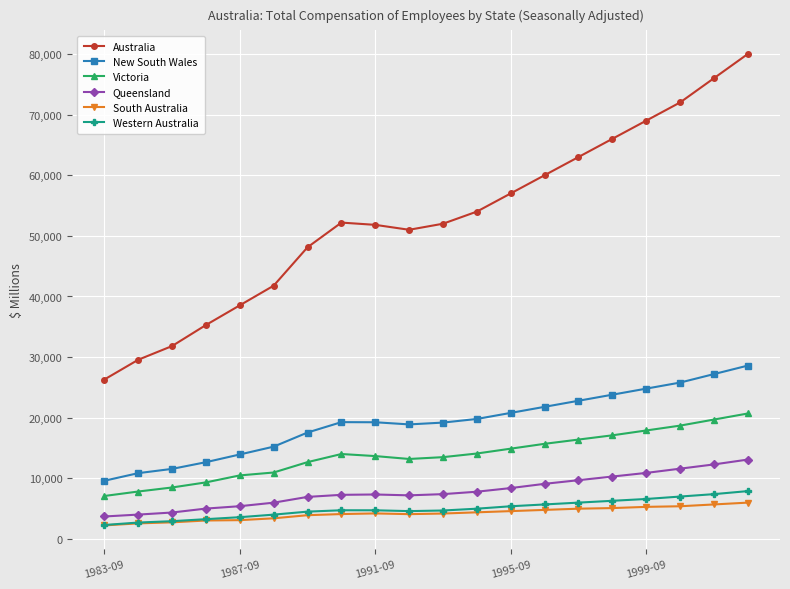

At how many categories does at least one series exceed 69410?

3